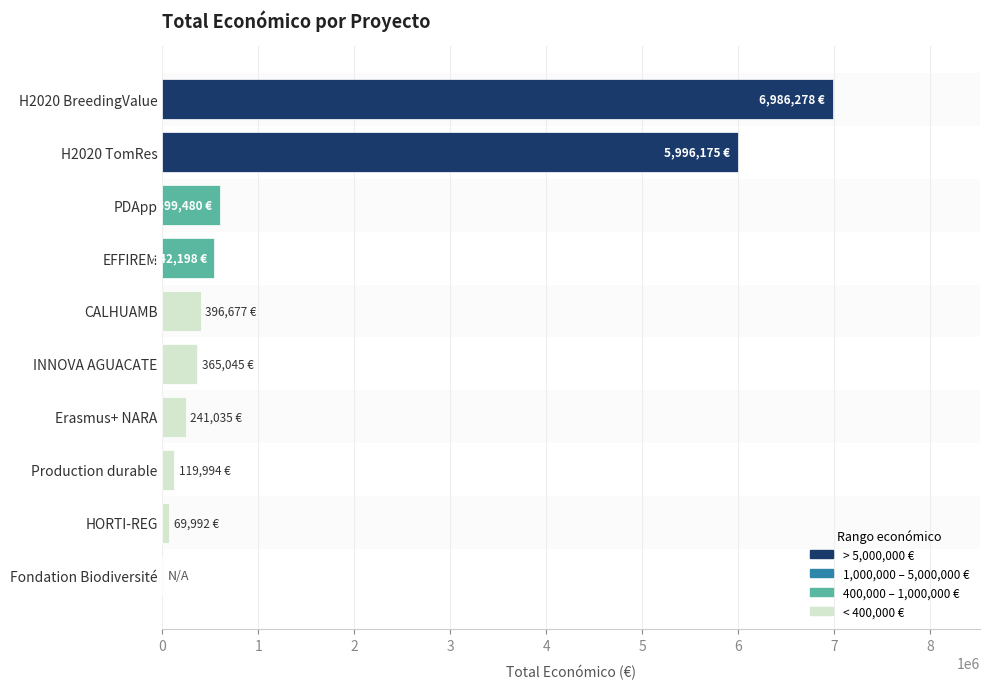

Is it true that the value at PDApp is 903360?

False